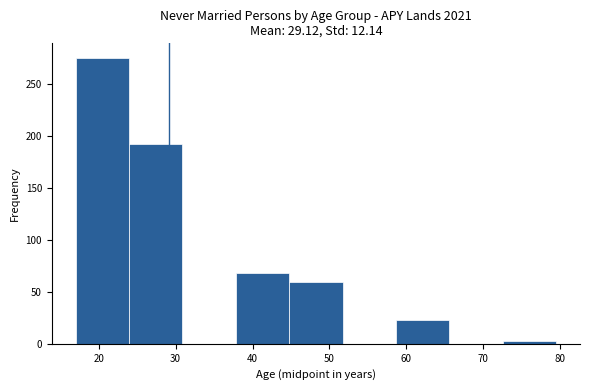

Reading left to right, list every bar in this chart as the range it spans on the x-axis followed by its height. Neither the bar edges nor the heights are printed on the chart, so give them approximately, as read against the axes.

17 to 24: 275
24 to 31: 190
31 to 38: 0
38 to 45: 70
45 to 52: 60
52 to 59: 0
59 to 66: 25
66 to 73: 0
73 to 80: under 5